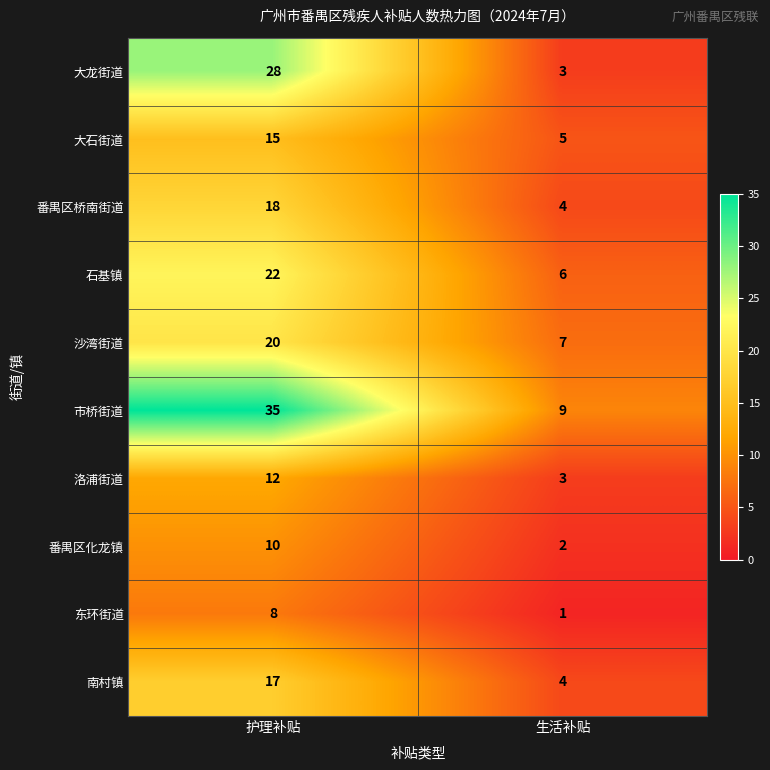

Reading left to right, what are all the values shown in this chart?

大龙街道: 28	3
大石街道: 15	5
番禺区桥南街道: 18	4
石基镇: 22	6
沙湾街道: 20	7
市桥街道: 35	9
洛浦街道: 12	3
番禺区化龙镇: 10	2
东环街道: 8	1
南村镇: 17	4